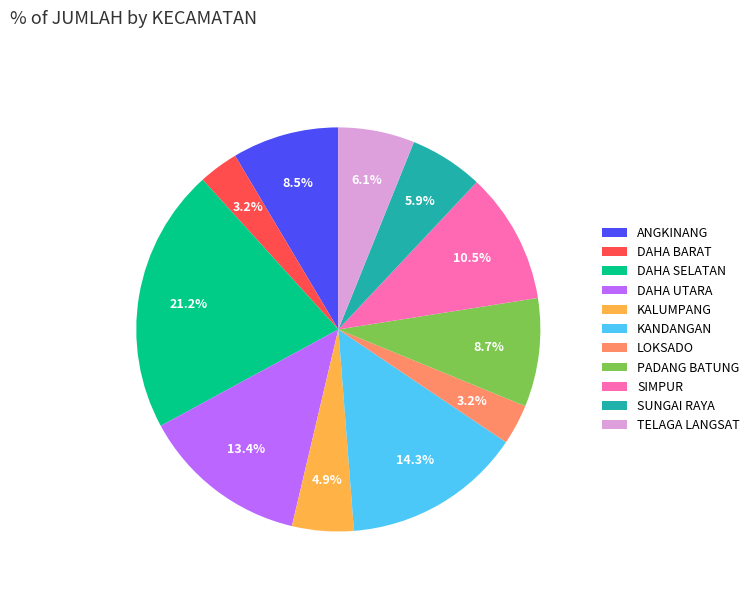

What percentage is NOT represented by SUNGAI RAYA?

94.1%